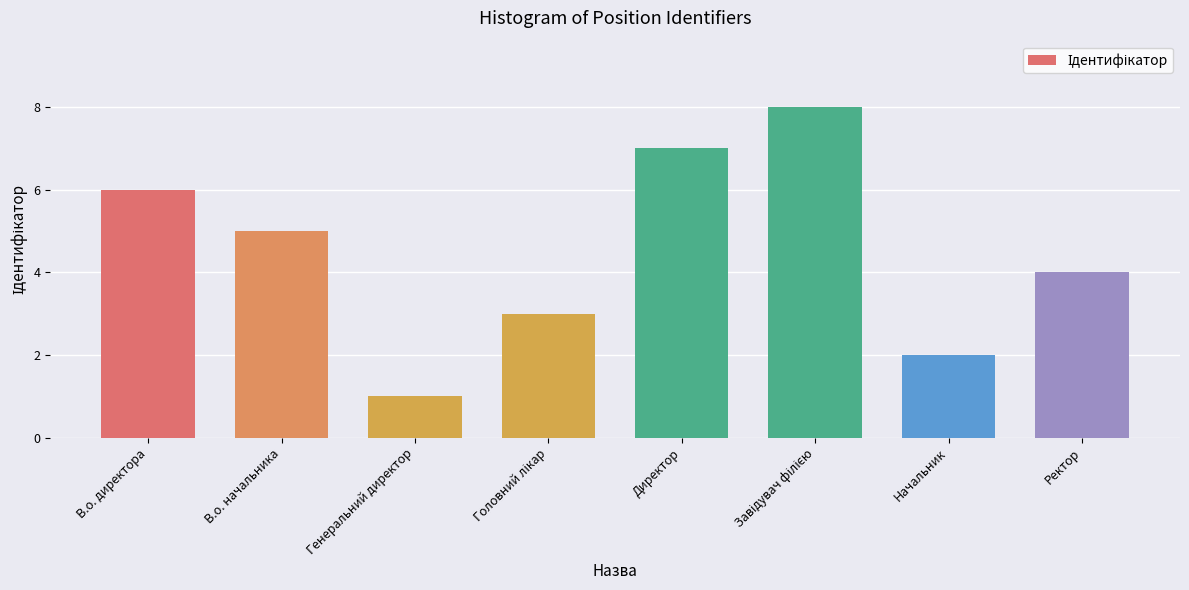

Which has a higher value, Генеральний директор or В.о. директора?

В.о. директора